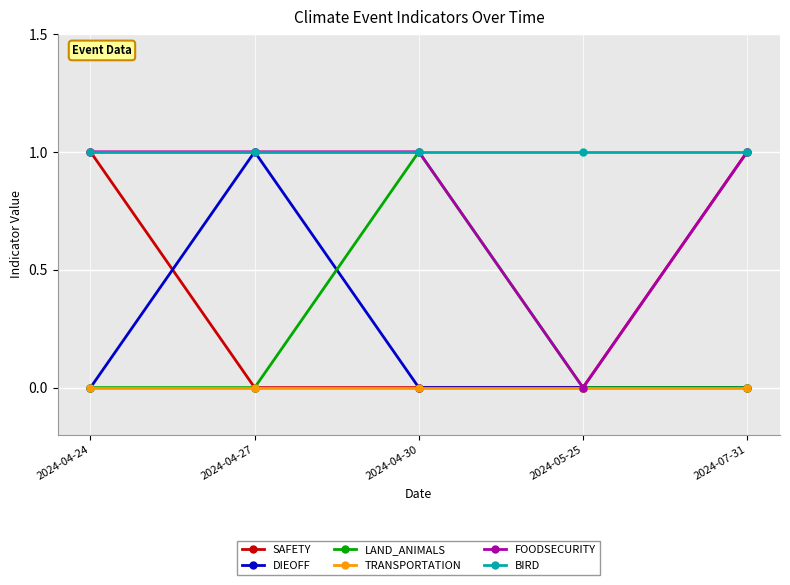

At which label does DIEOFF reach its peak?

2024-04-27